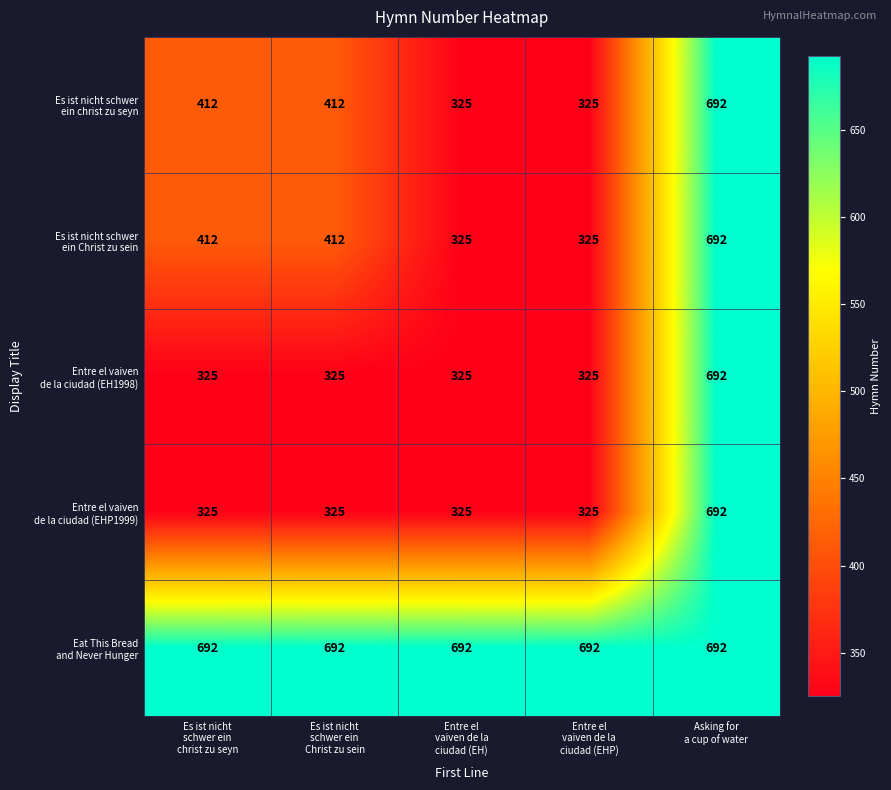

At how many categories does at least one series exceed 537?

5